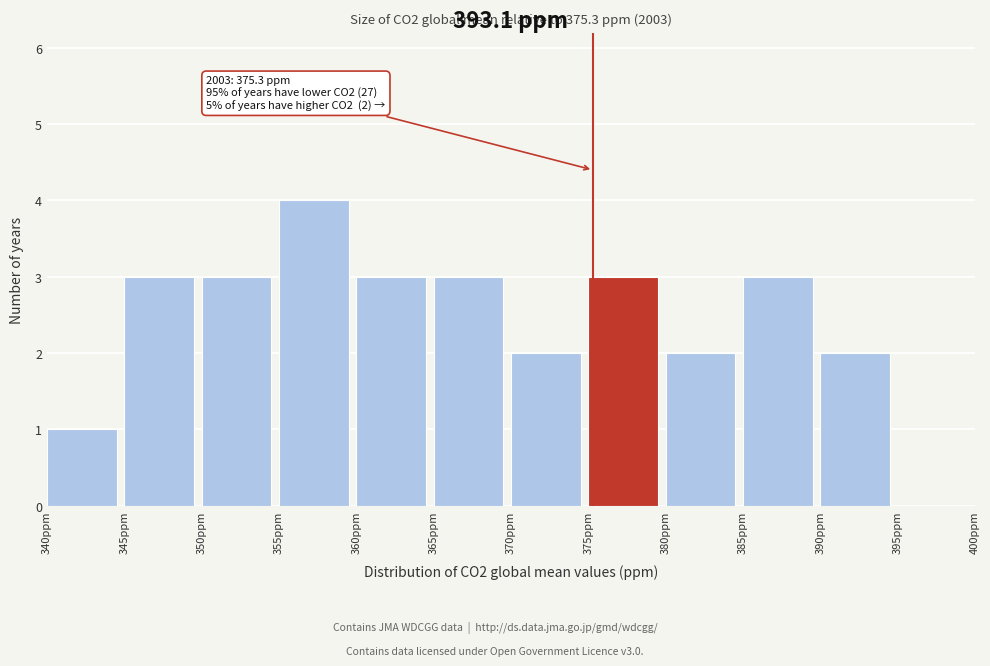

Which range on the x-axis has the tallest bar?

355 to 360